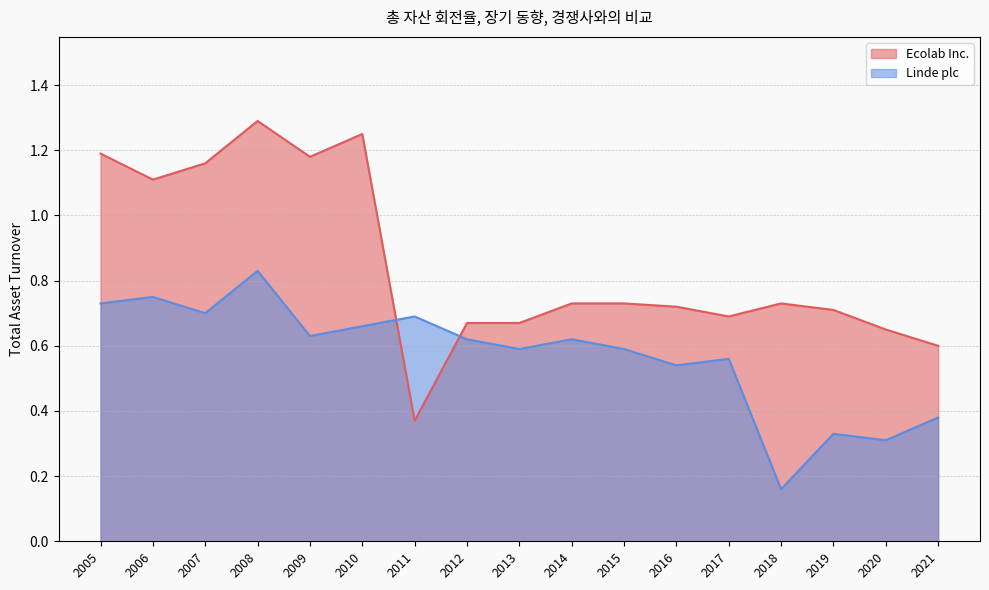

What is the minimum value for Linde plc?

0.2